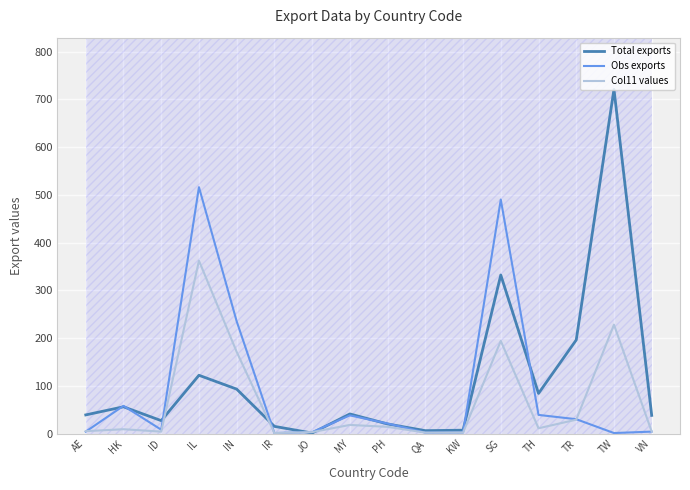

Reading right to left, list all the values displayed in this chart.

Total exports: 38	721	196	84	332	7	6	20	41	1	15	93	122	27	56	39
Obs exports: 4	1	30	39	490	2	2	21	38	3	1	235	516	8	58	4
Col11 values: 4	228	29	11	194	2	2	14	18	3	1	171	362	4	9	5